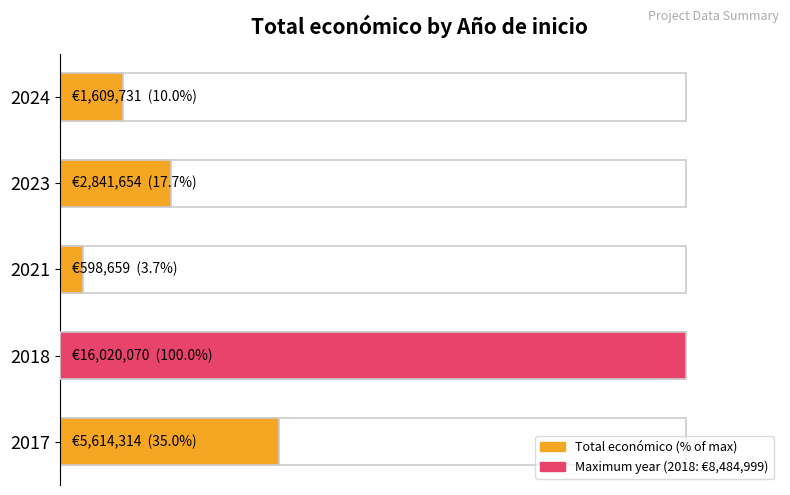

Reading left to right, list all the values displayed in this chart.

0=35.0	20=100.0	40=3.7	60=17.7	80=10.0